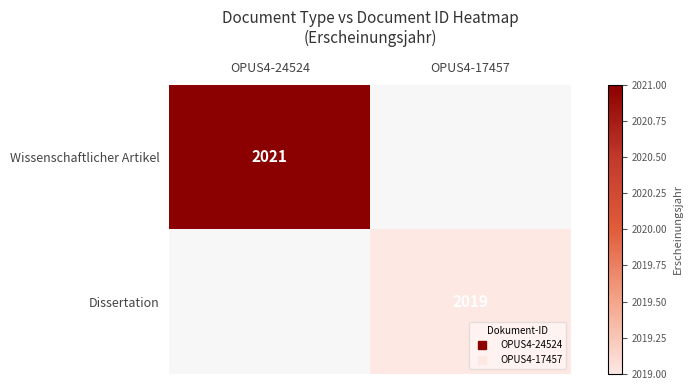

Between OPUS4-17457 and OPUS4-24524, which is larger?

OPUS4-24524